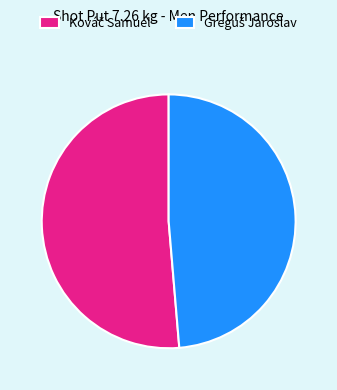

How many segments does this pie chart have?

2